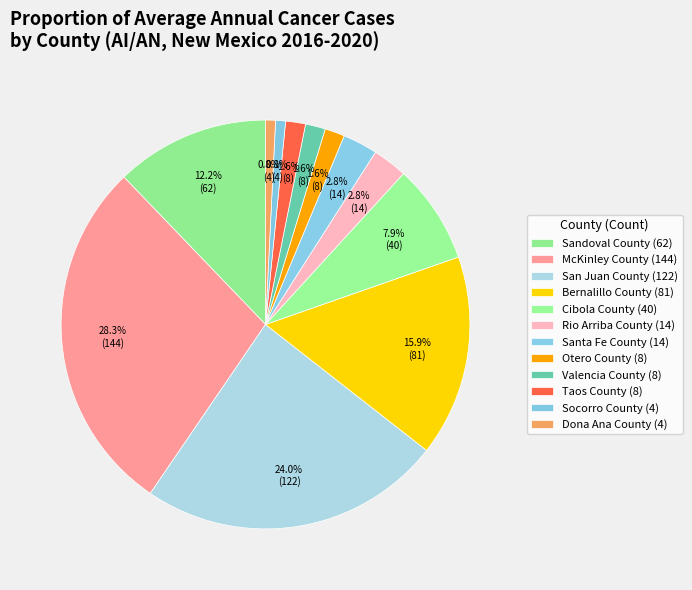

Count the number of slices in the pie.

12